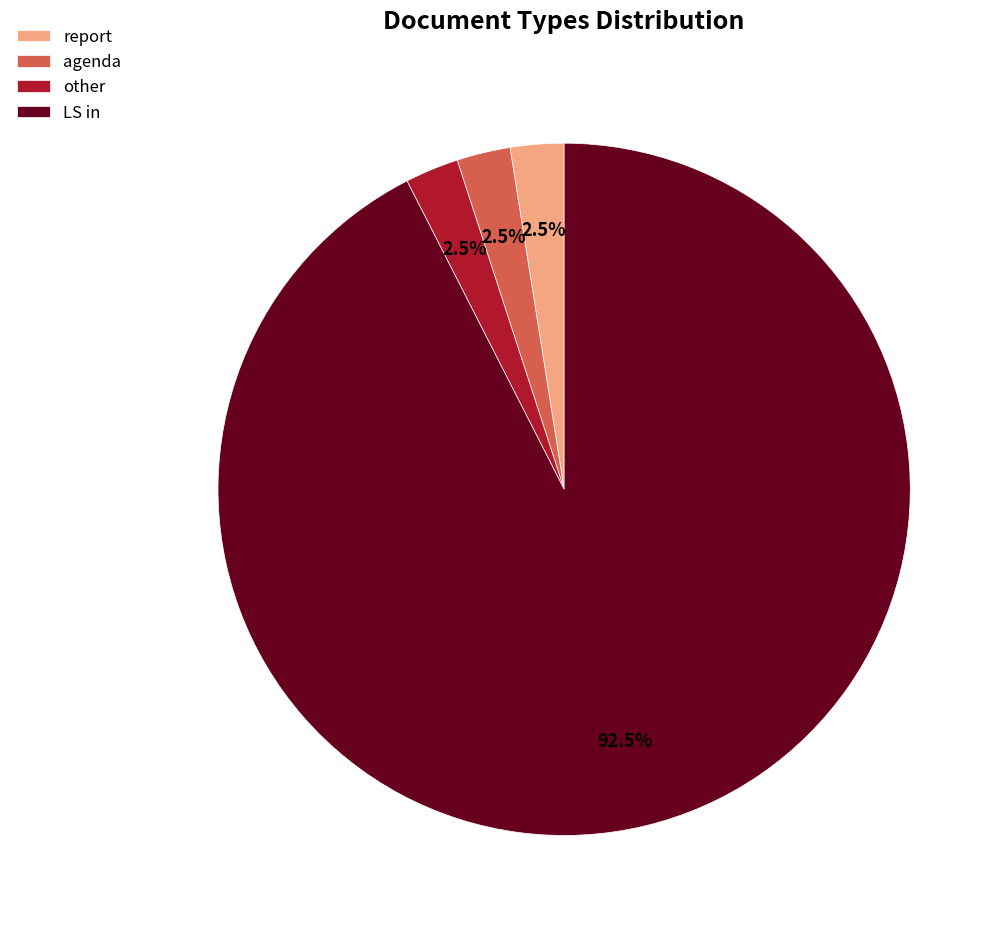

What is the largest slice in the pie chart?

LS in